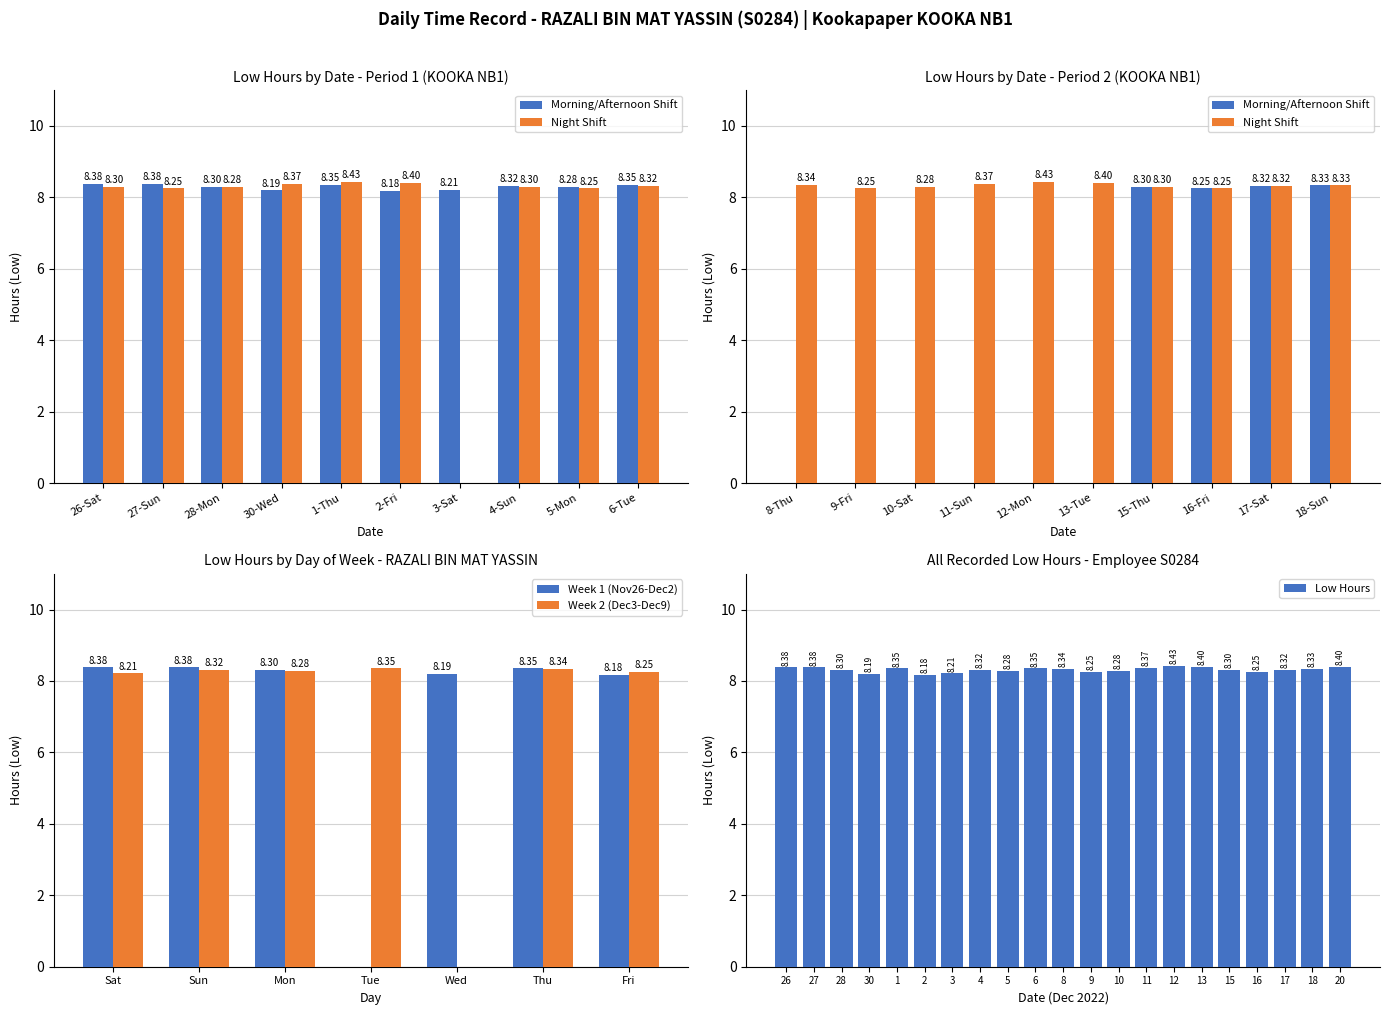

What is the highest value of the Morning/Afternoon Shift series?

8.4